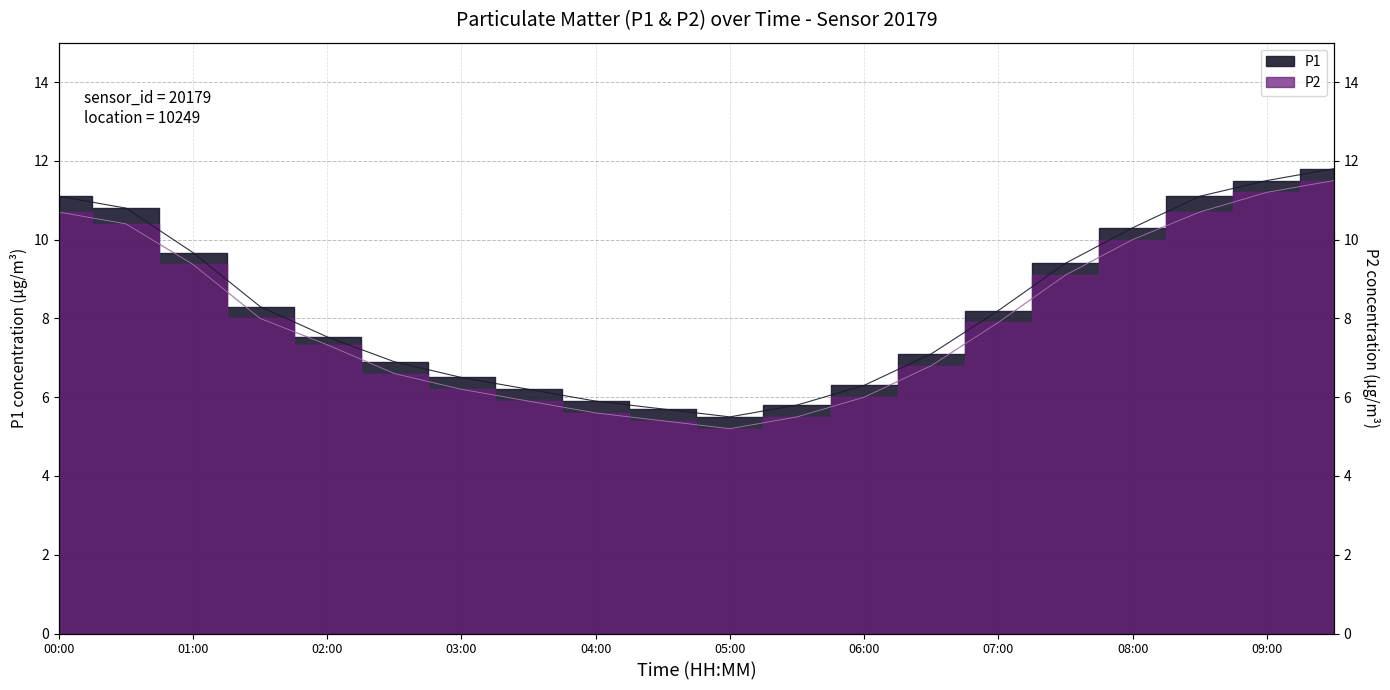

How many data points are less than 7?

9